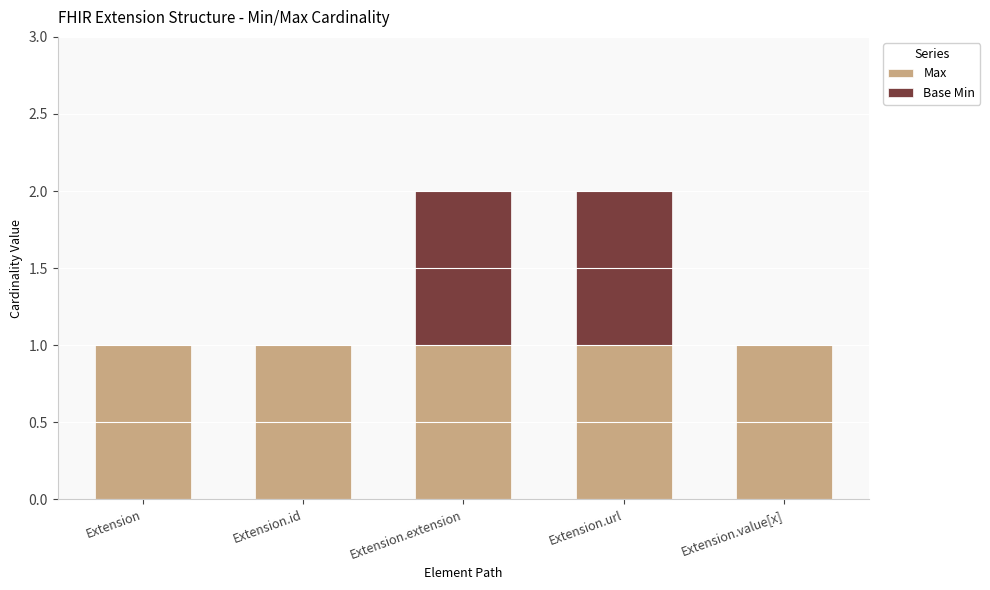

Is it true that Max equals 0 at Extension.url?

False